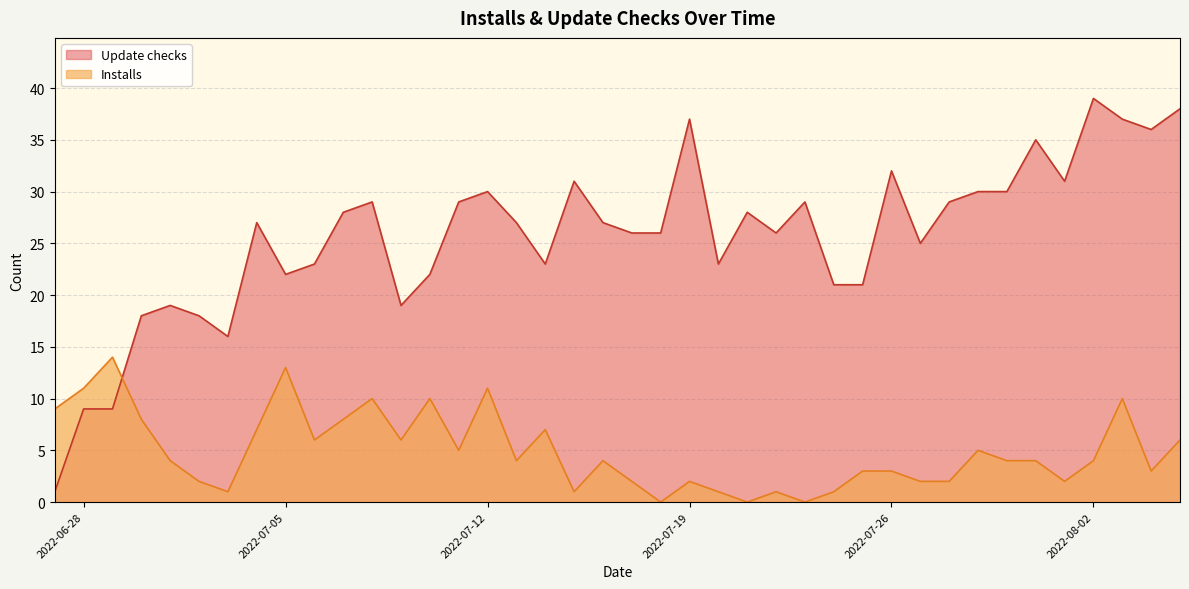

Where is Installs nearest to the value 7?

2022-07-04